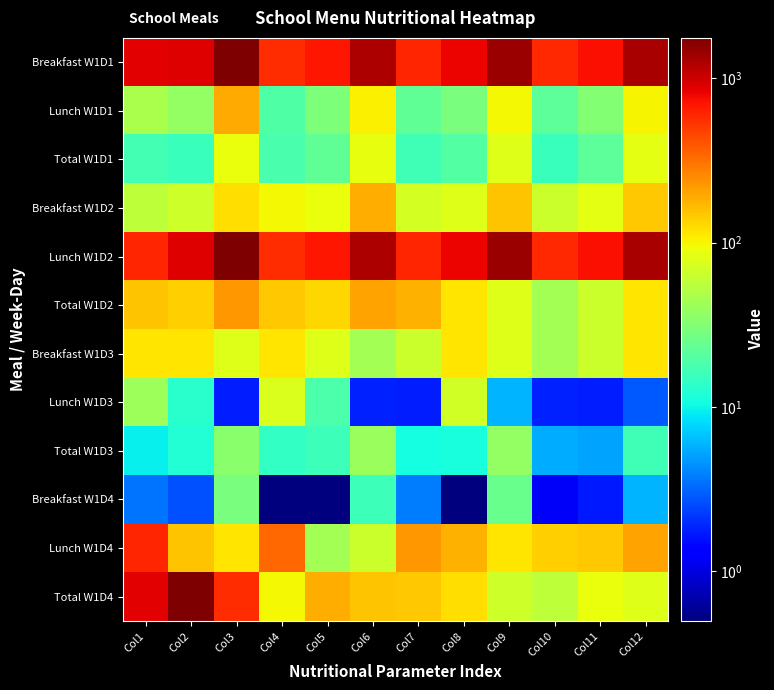

List the series in order of their peak value, highest first.

Breakfast W1D1, Lunch W1D2, Total W1D4, Lunch W1D4, Total W1D2, Lunch W1D1, Breakfast W1D2, Breakfast W1D3, Total W1D1, Lunch W1D3, Total W1D3, Breakfast W1D4